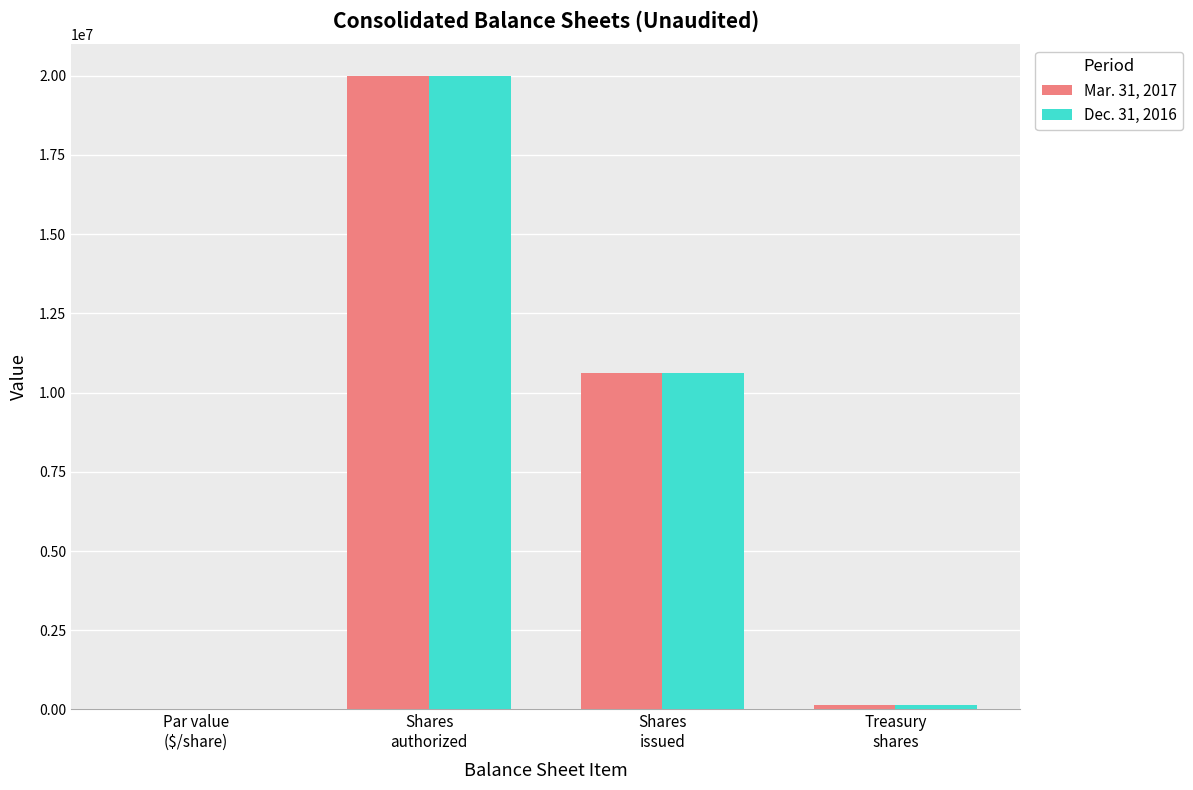

What is the sum of all Dec. 31, 2016 values?

30774714.0